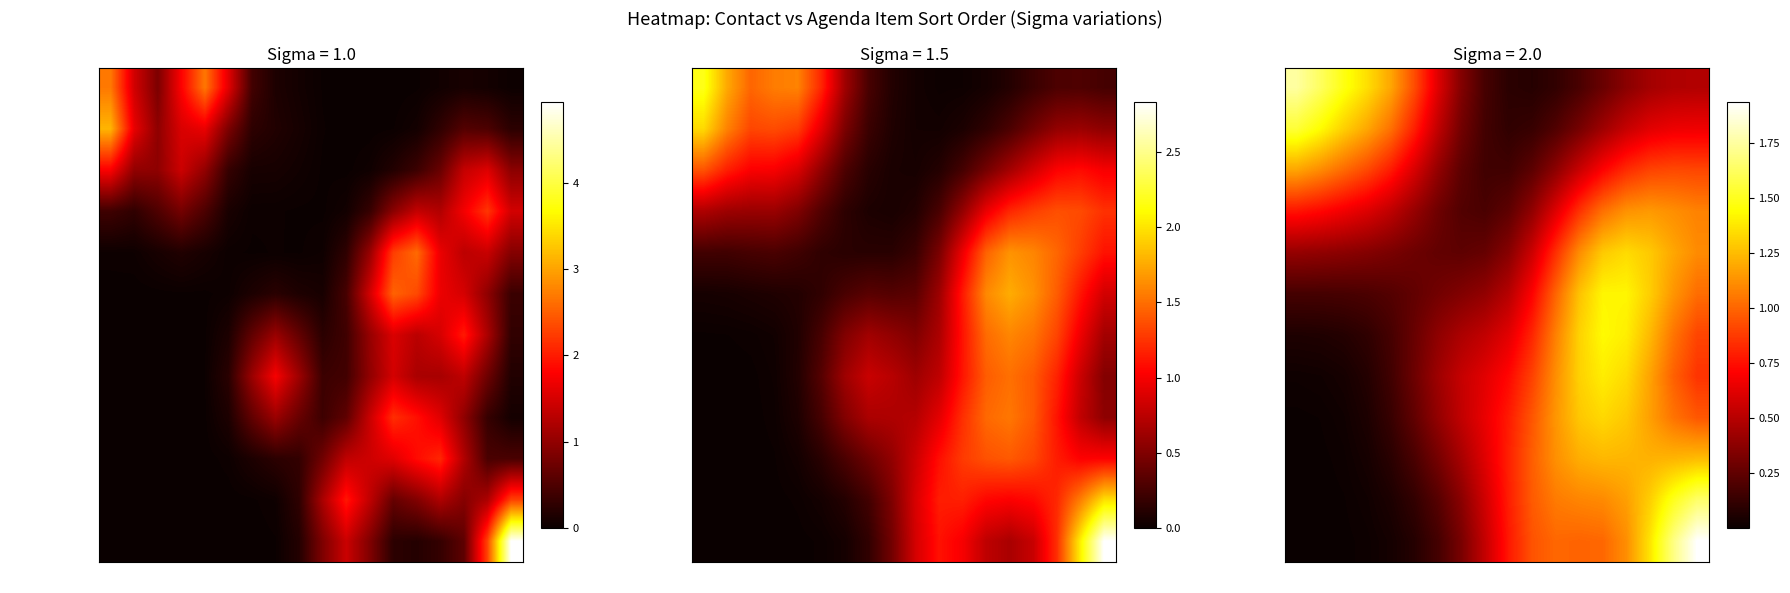

What is the spread (max minus min) of values at 6?

1.3